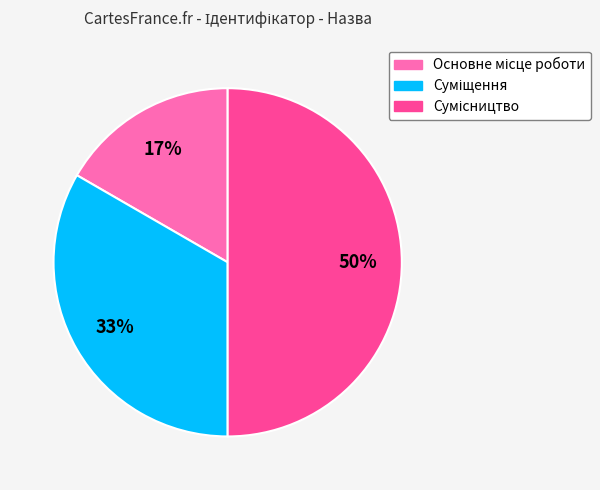

To the nearest percent, what is the average slice percentage?

33%